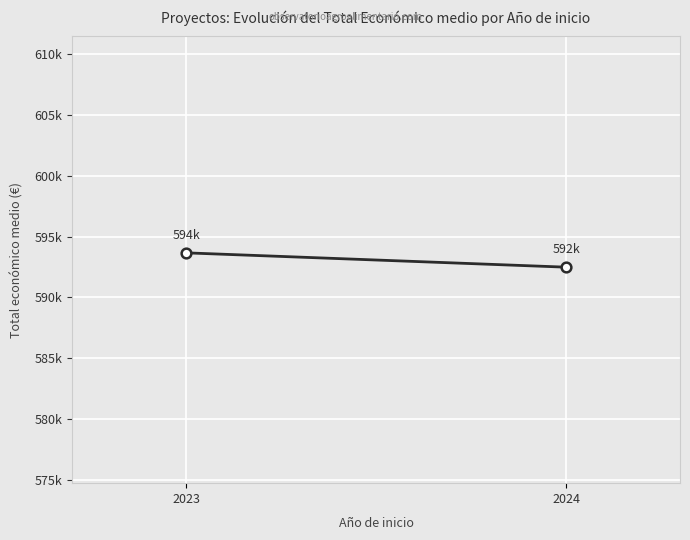

What is the maximum value shown in the chart?

593671.3